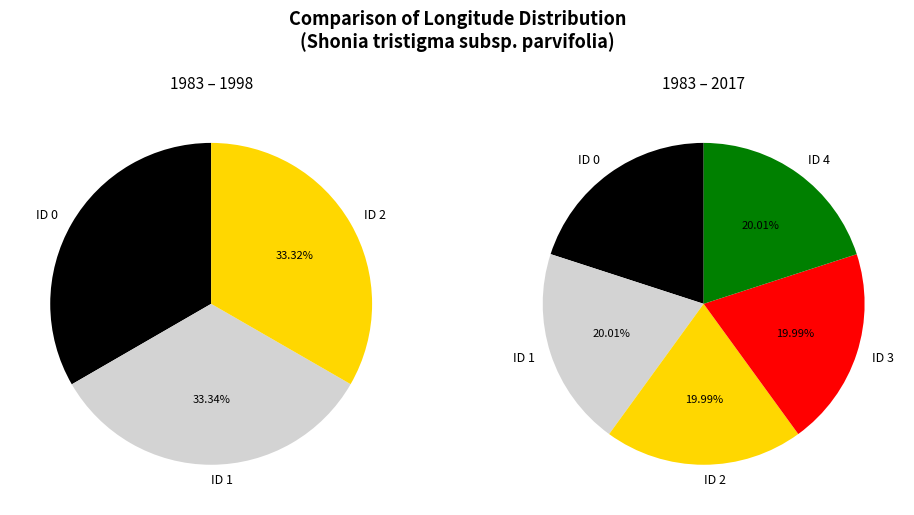

What percentage is the ID 0 slice, to the nearest percent?

20%